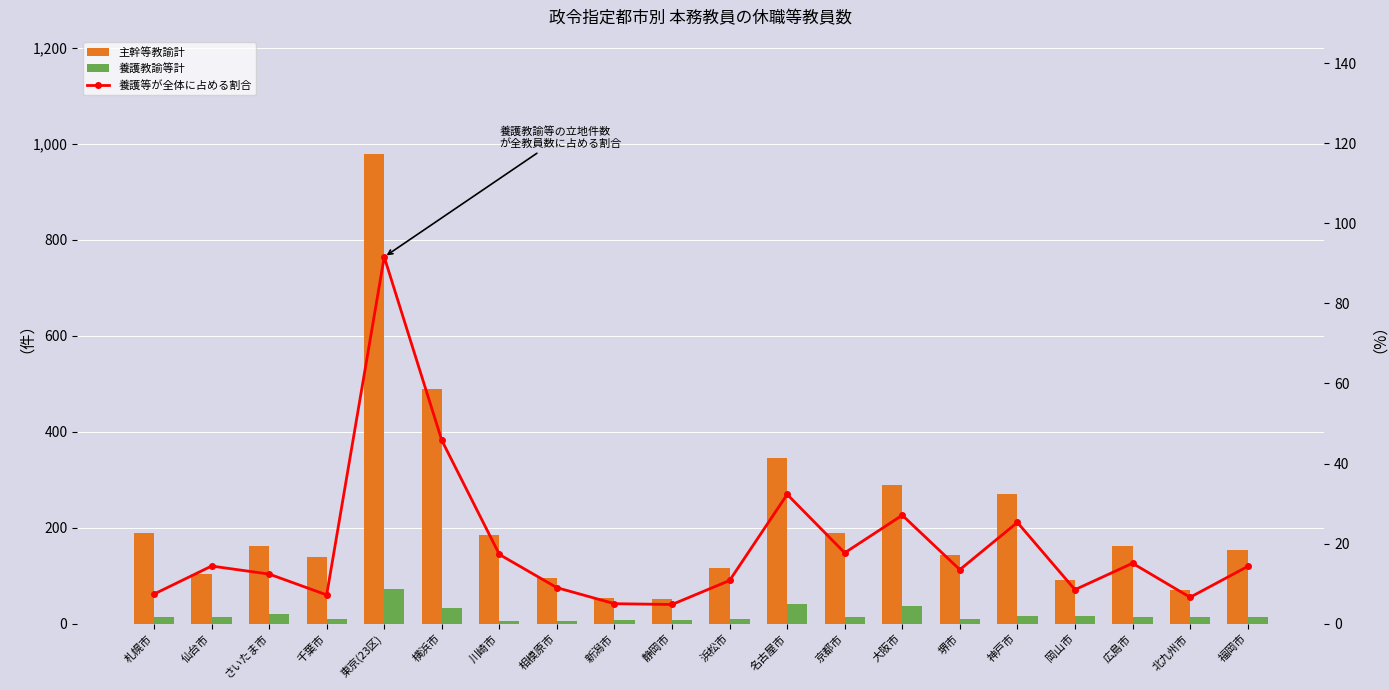

Are the bars grouped side by side (vs. stacked)?

Yes